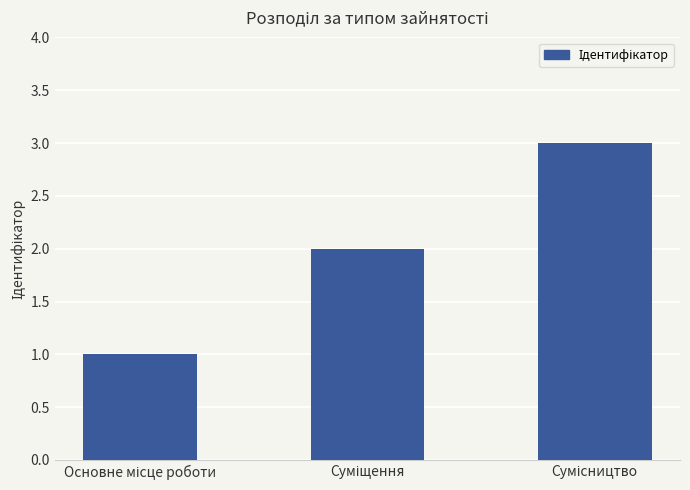

What is the greatest value displayed?

3